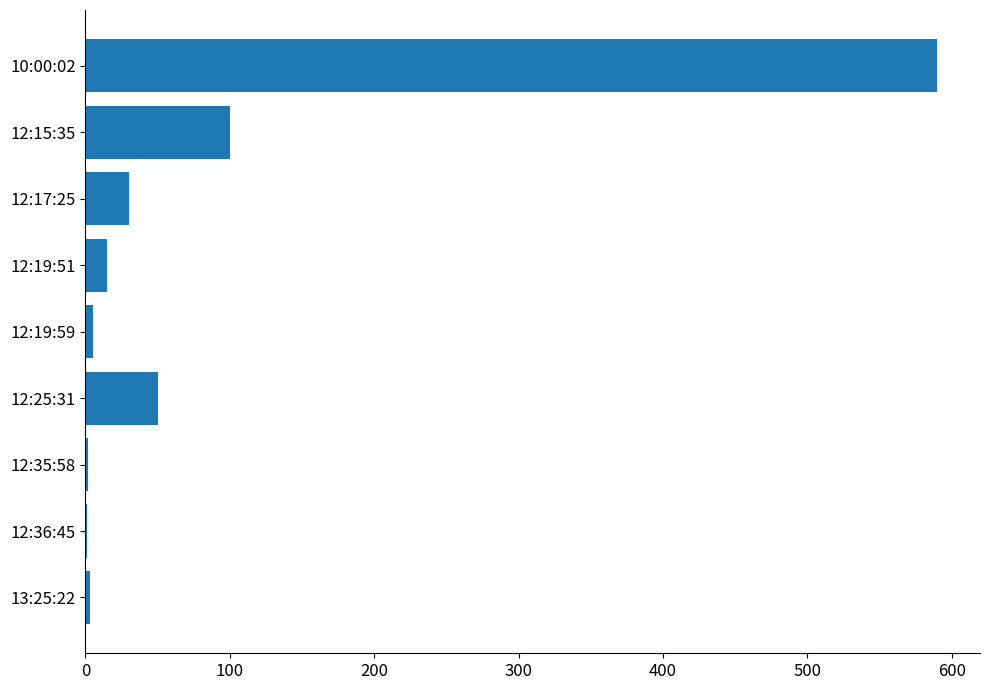

The chart shows a value of 2 at 12:35:58. True or false?

True